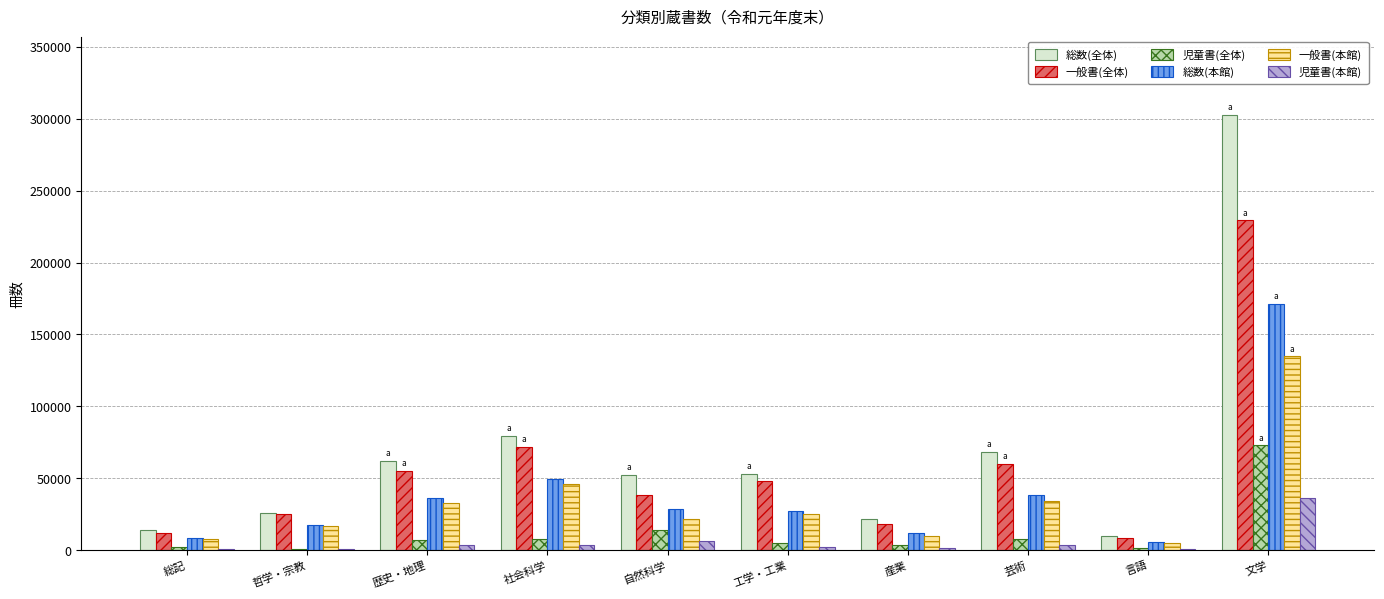

What is the average value of the 児童書(全体) series?

12363